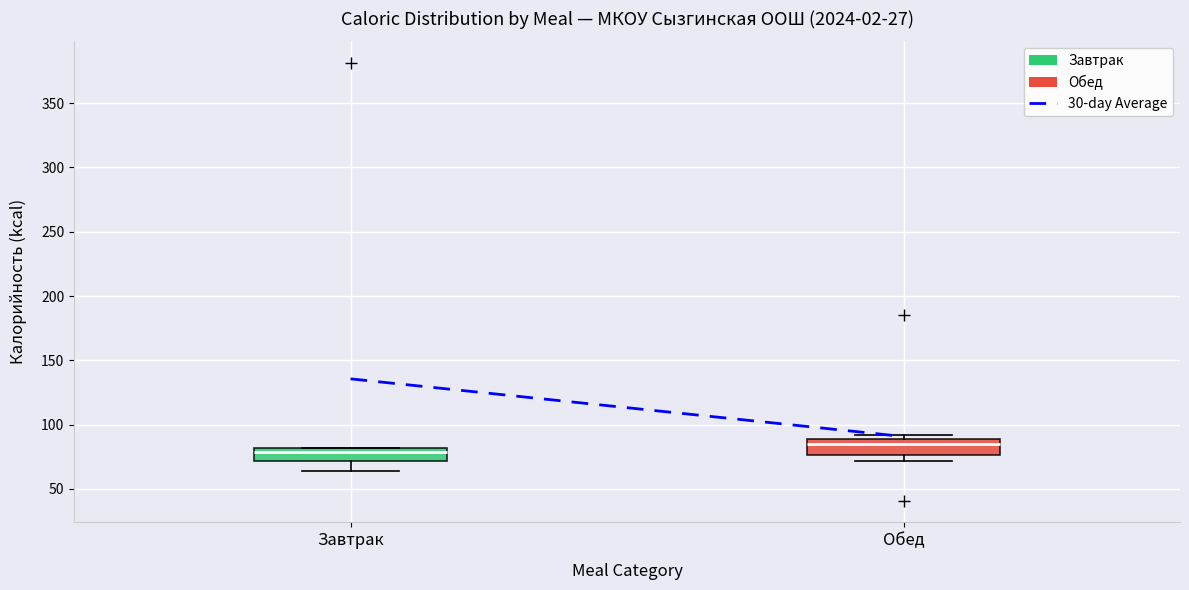

Reading left to right, transcribe this box plot: for each box, give where its median line is, the range the box spans, and where its two whiskers end, as read against the y-axis. The values are not printed on the chart, so give them approximately, as read against the axis.

Завтрак: median 80 (just below the box's upper edge), box 70 to 80, whiskers 65 to 80
Обед: median 85, box 75 to 90, whiskers 70 to 90 (just above the box's upper edge)